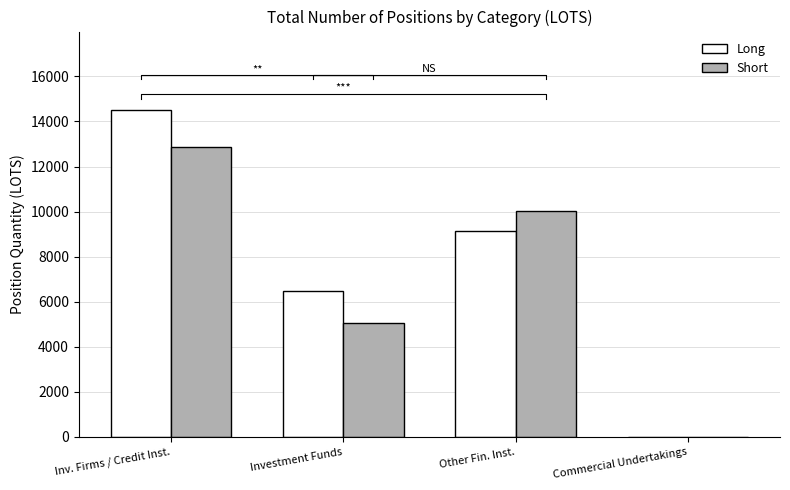

Between Other Fin. Inst. and Commercial Undertakings, which is larger?

Other Fin. Inst.